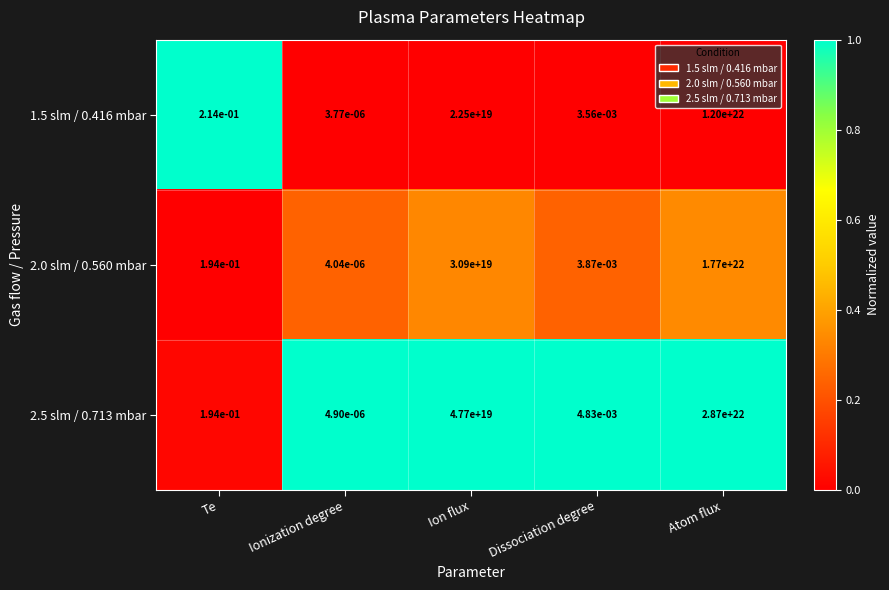

At which label is 1.5 slm / 0.416 mbar closest to 6000000000000000000000?

Ion flux